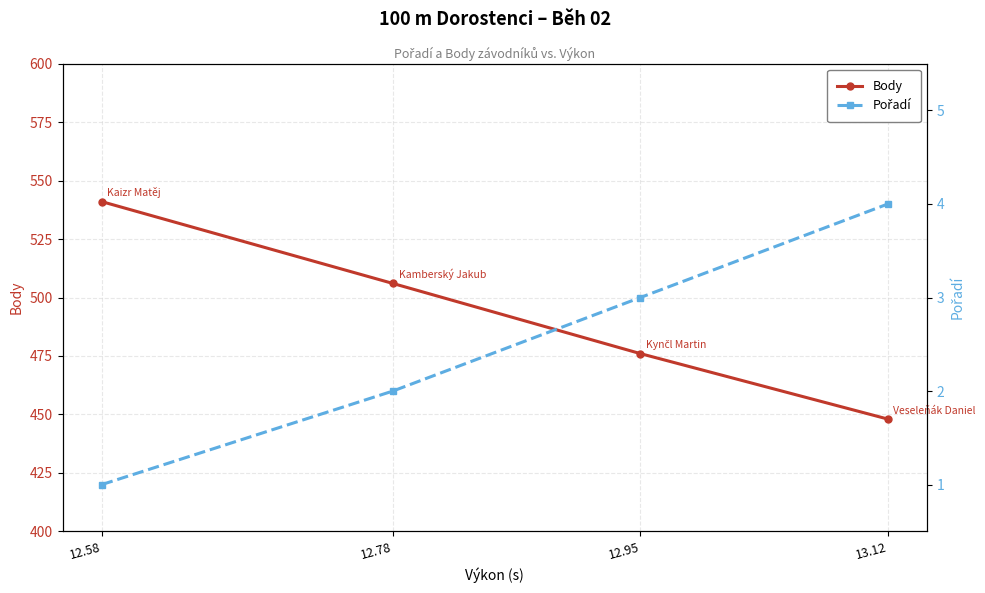

Read the Pořadí value at 12.58.

1